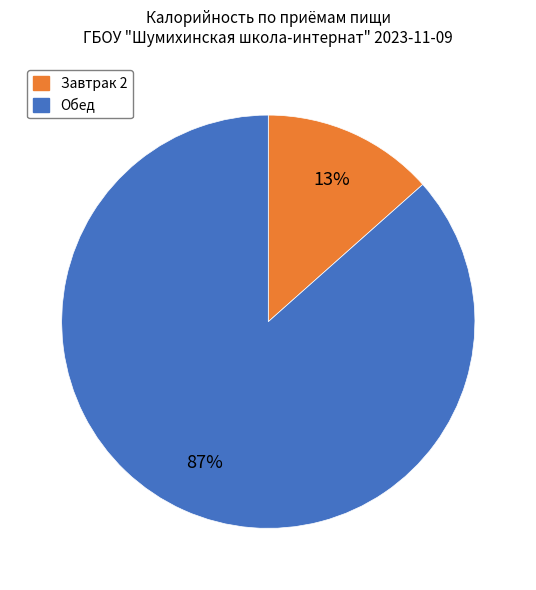

Which slice is the smallest?

Завтрак 2